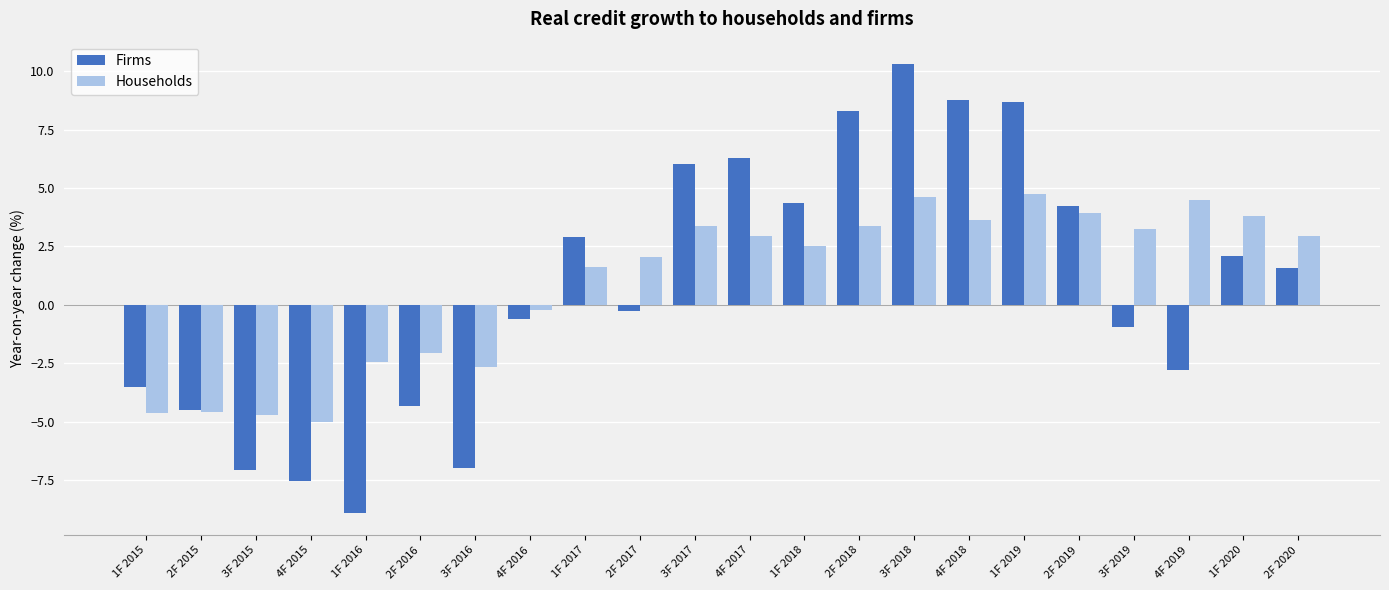

The Households series shows 3.4 at 3F 2017. True or false?

True